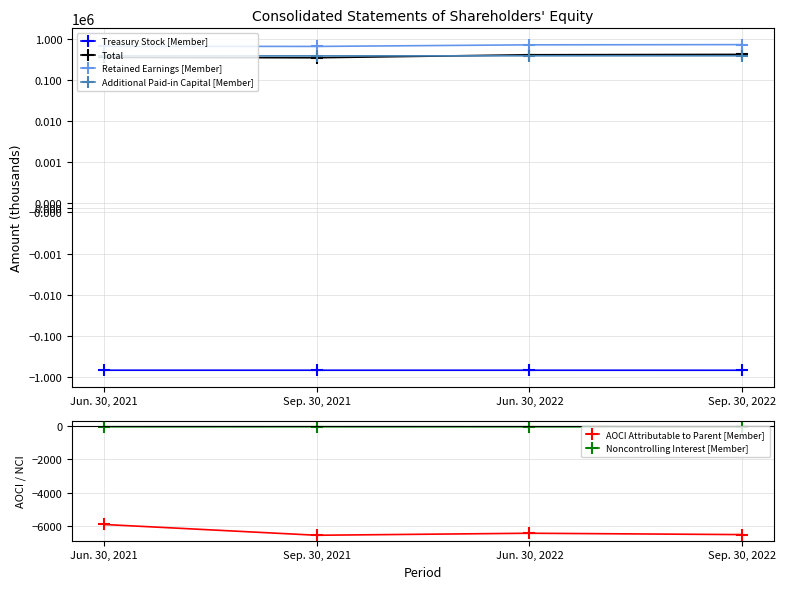

Count the number of data series in this chart.

6